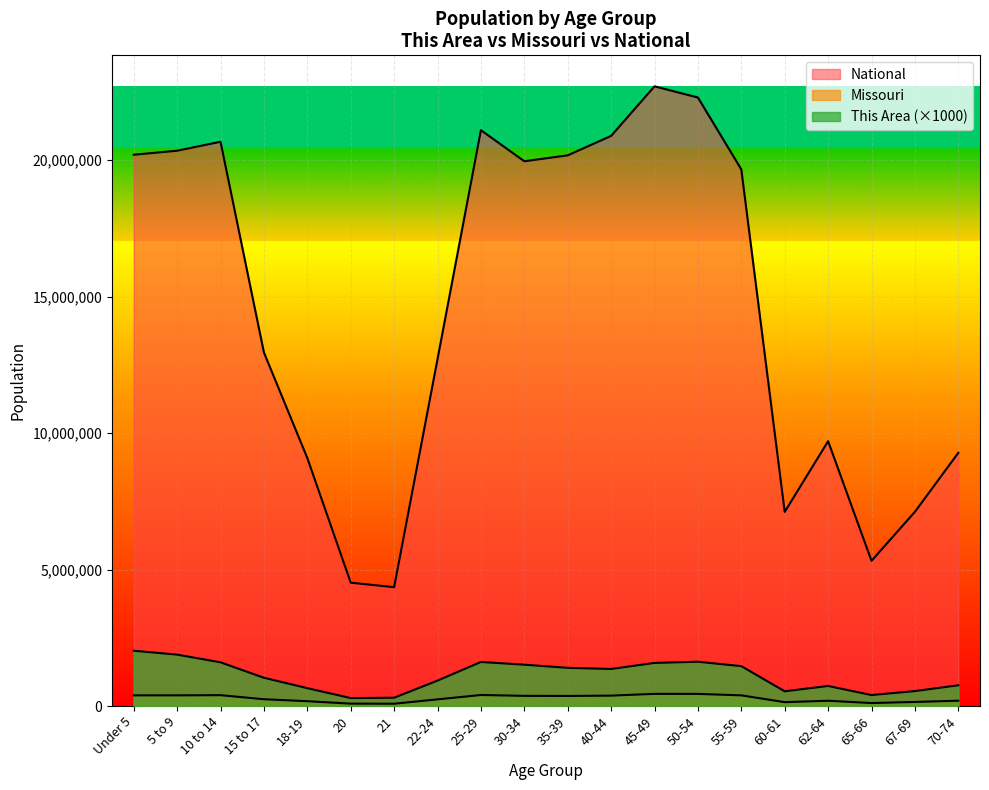

The This Area series shows 291000 at 20. True or false?

True